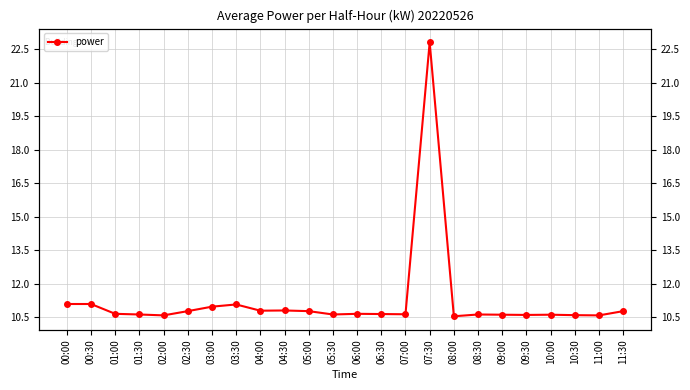

What position from the left is 04:30?

10